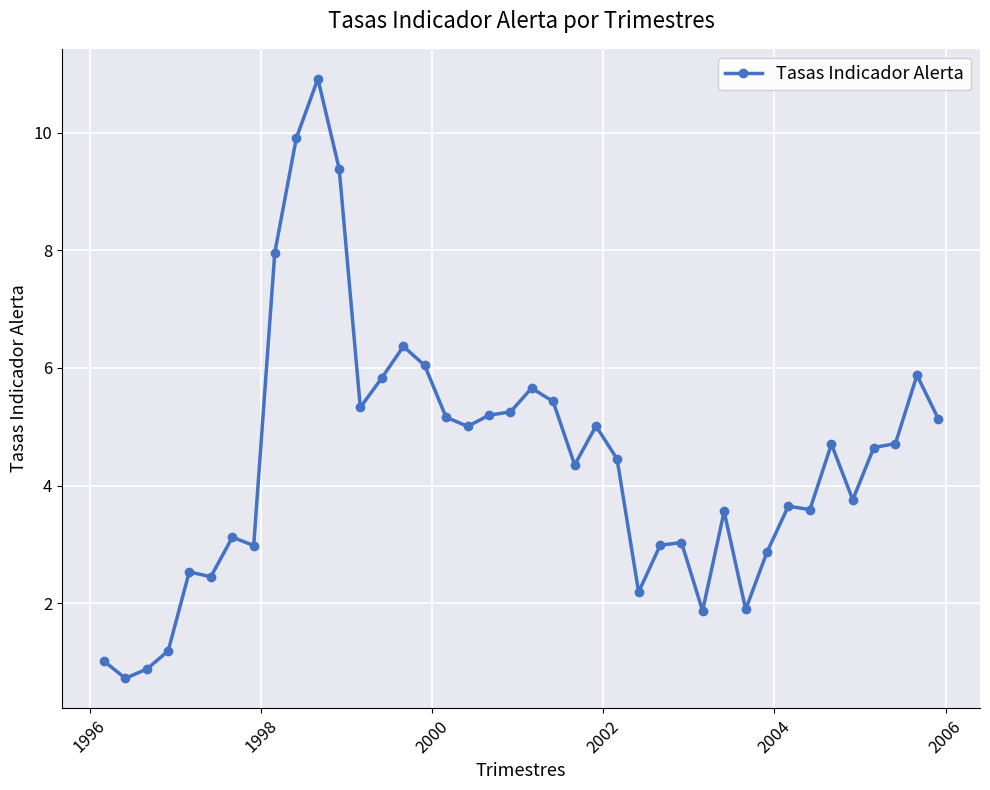

What is the value of the 32nd point from the left?

2.9